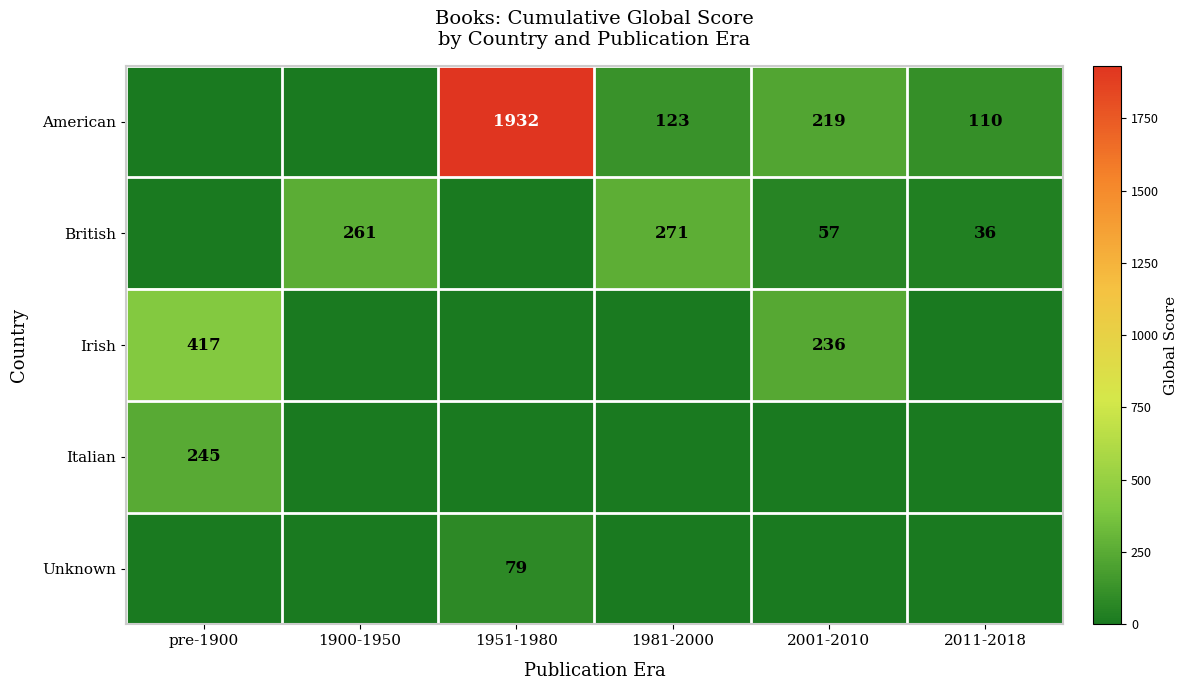

Which has a higher value, pre-1900 or 1981-2000?

1981-2000